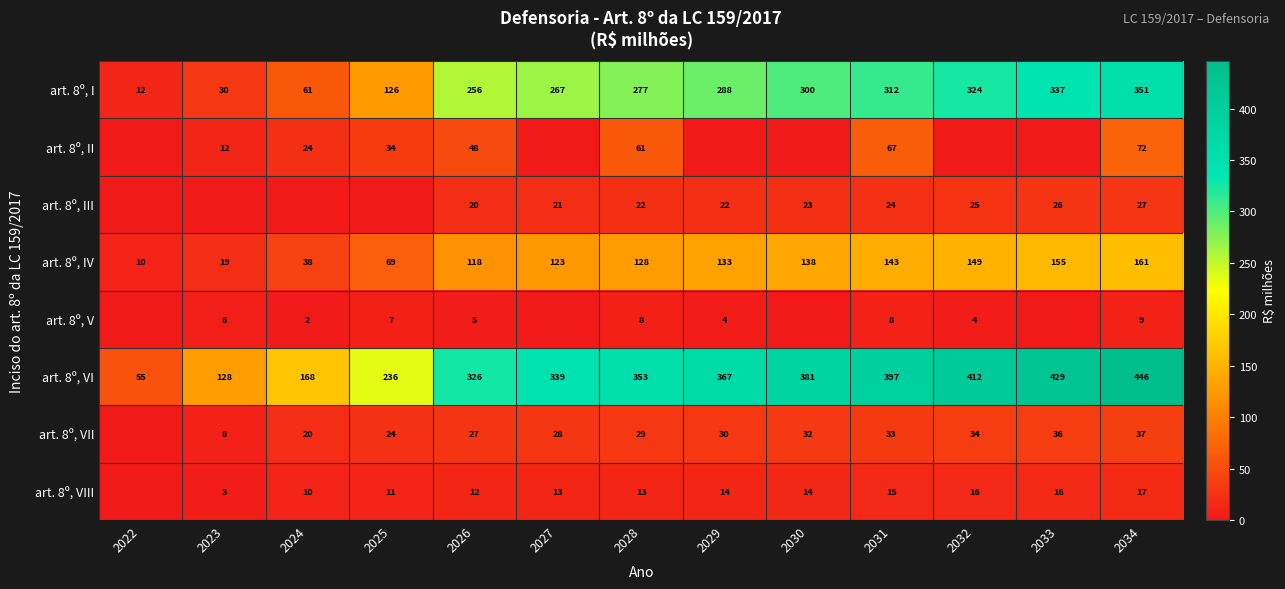

Count the number of data series in this chart.

8